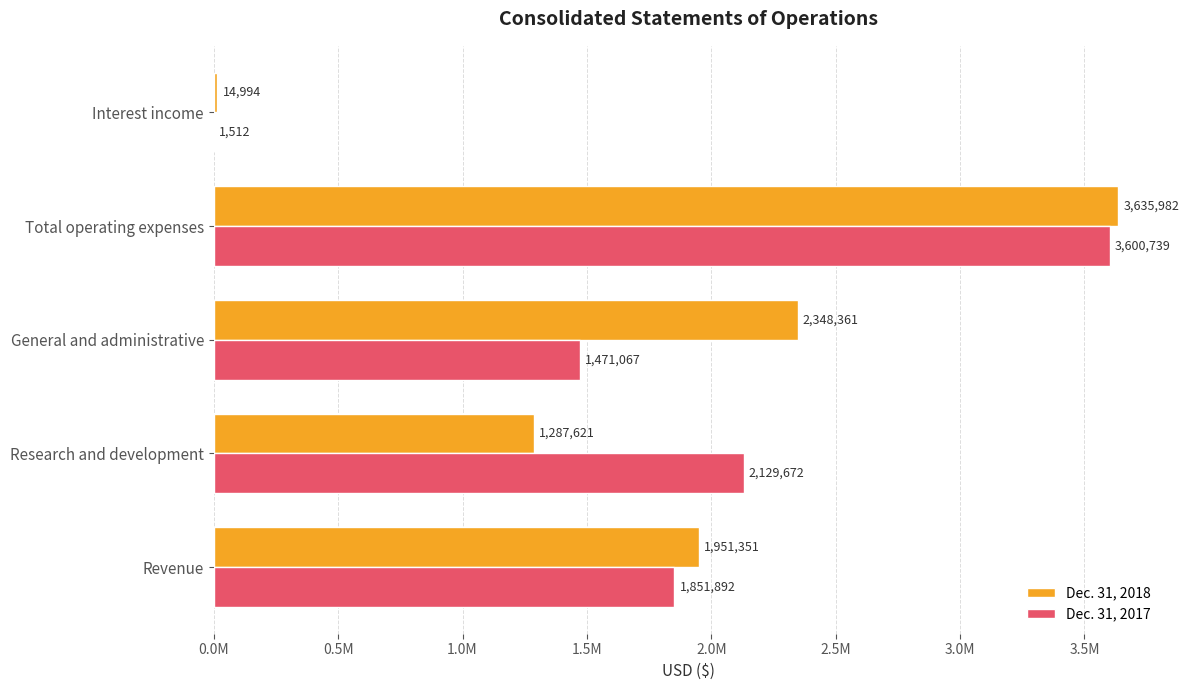

What are all the series names shown in the legend?

Dec. 31, 2018, Dec. 31, 2017